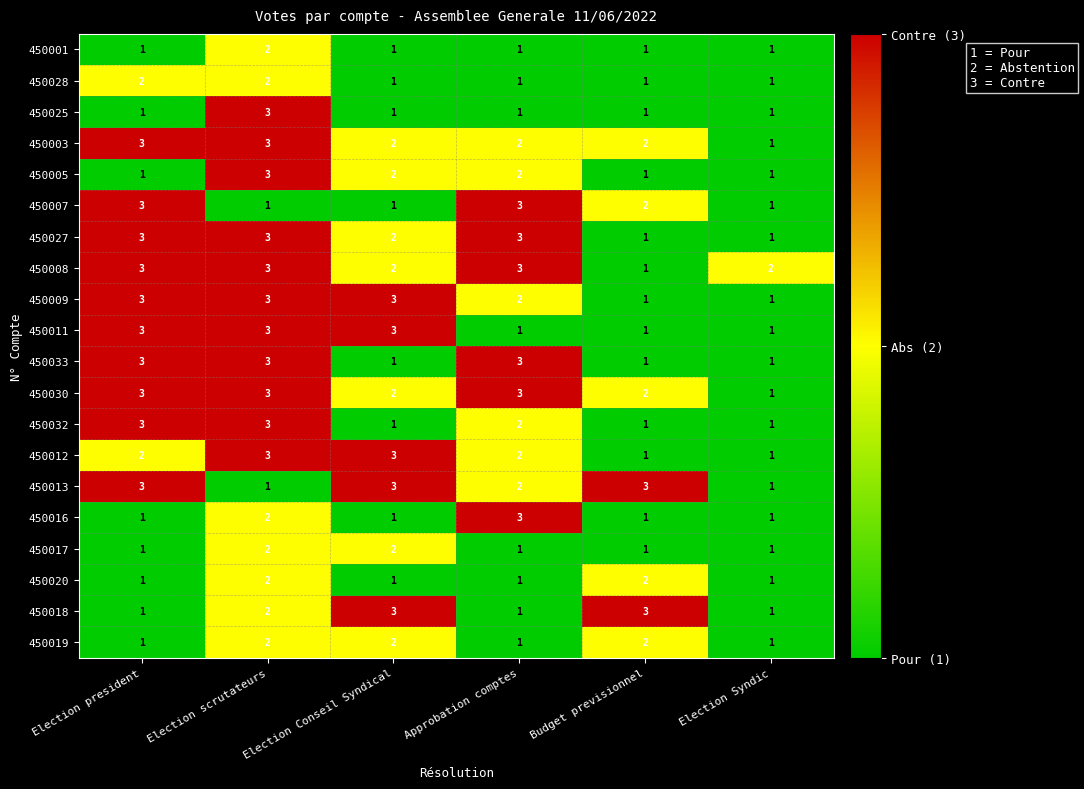

Is it true that 450025 equals 1 at Budget previsionnel?

True